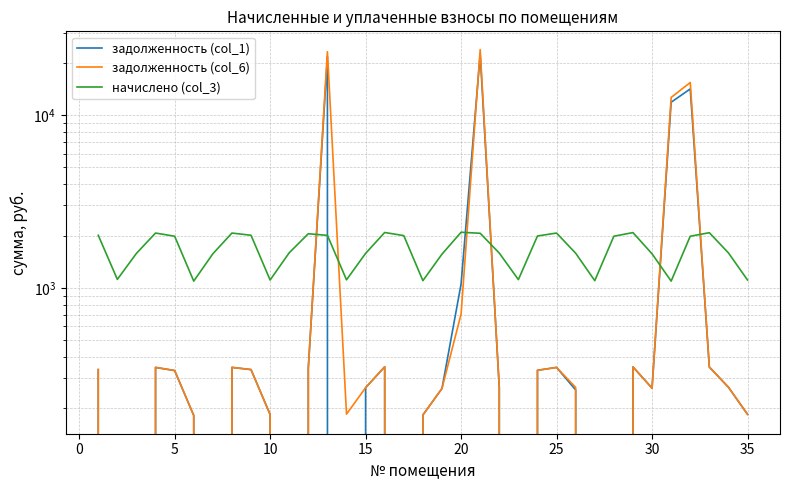

How many times do задолженность (col_6) and начислено (col_3) cross each other?

6